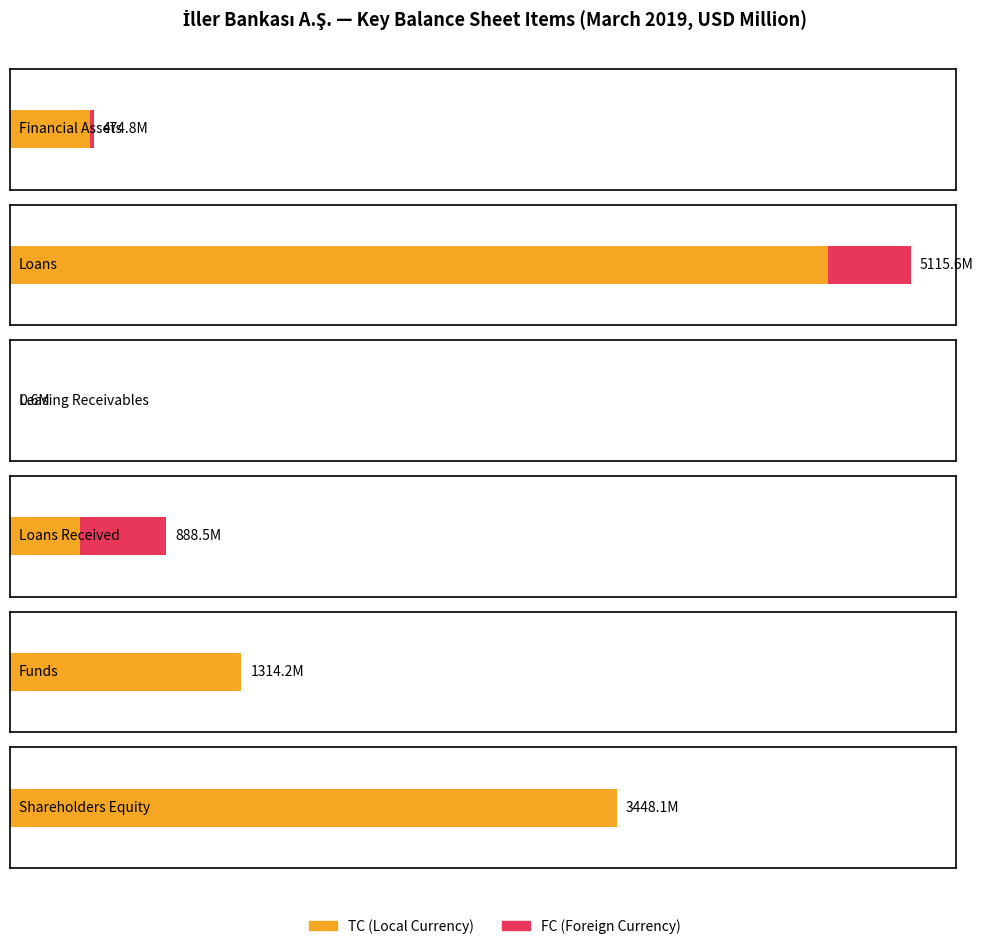

What is the average value of the TC series?

1709.5